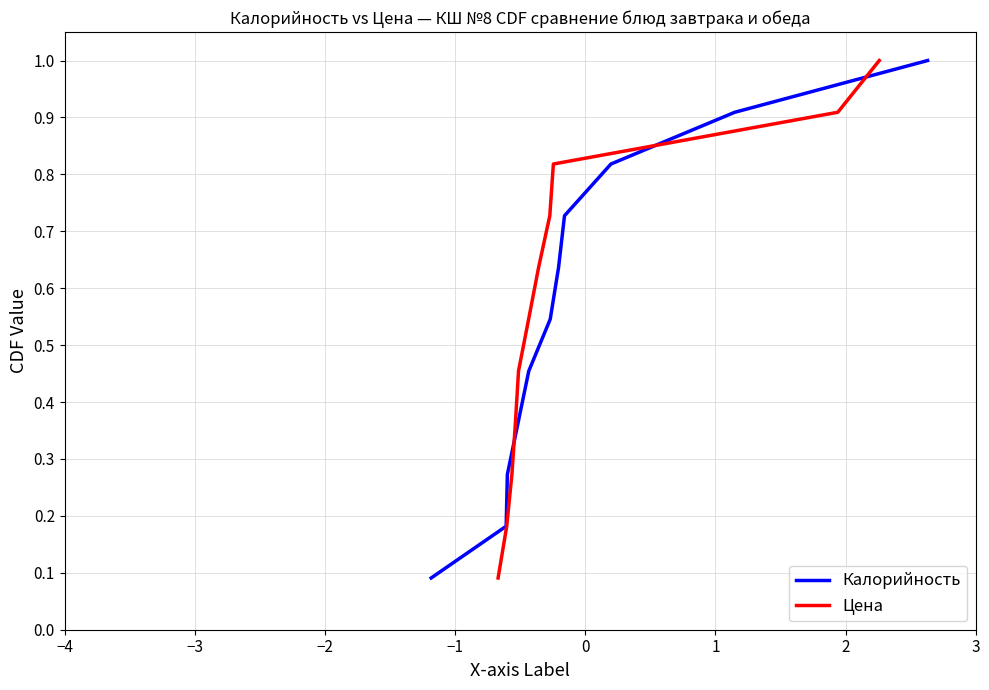

What is the difference between the second highest and second lowest values in the Цена series?

0.7